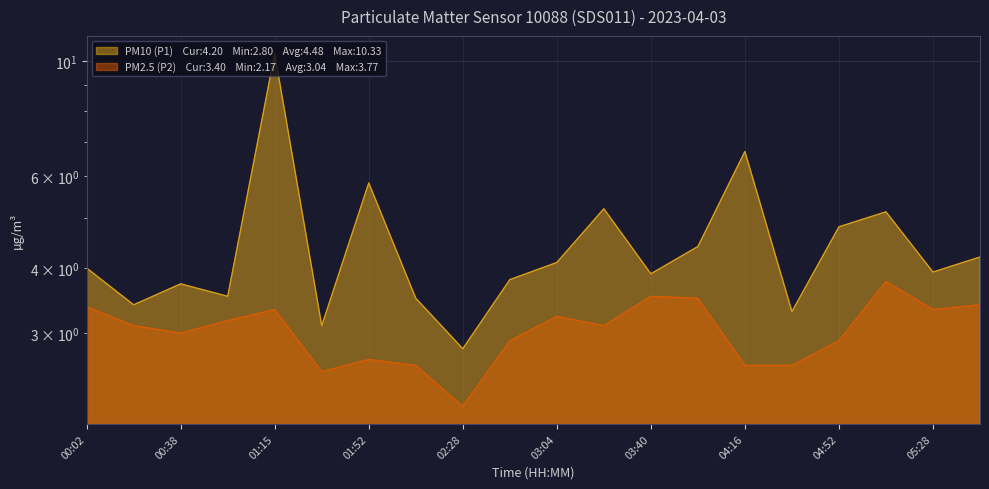

What is the difference between the highest and lowest values at 02:28?

0.6